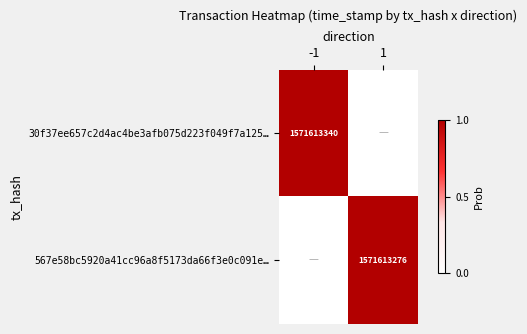

True or false: 567e58bc5920a41cc96a8f5173da66f3e0c091e… has a value of 1571613276 at 1.

True